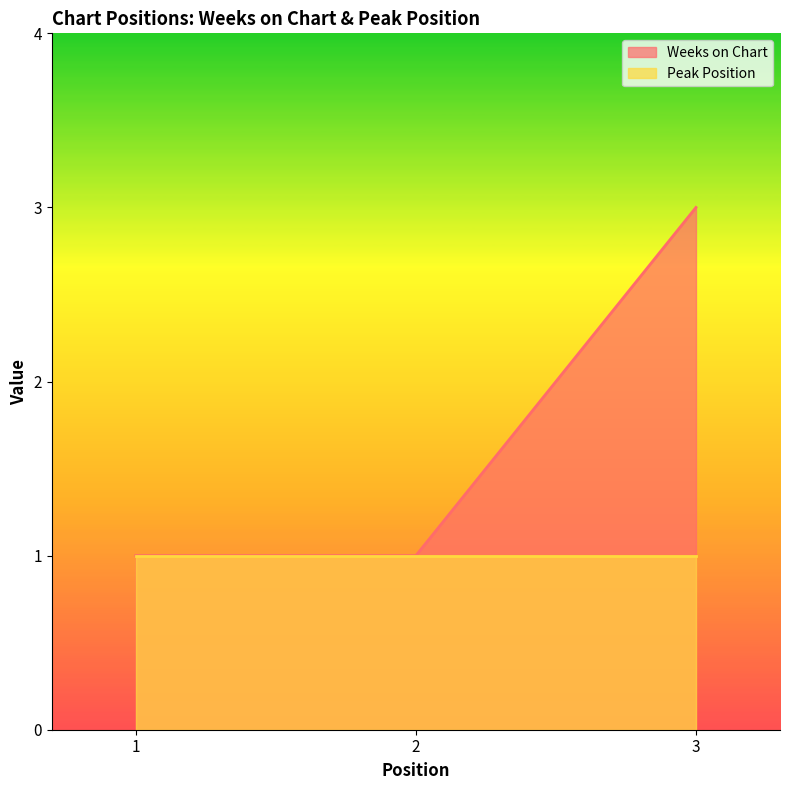

List the labels in order of value, smallest first.

1, 2, 3